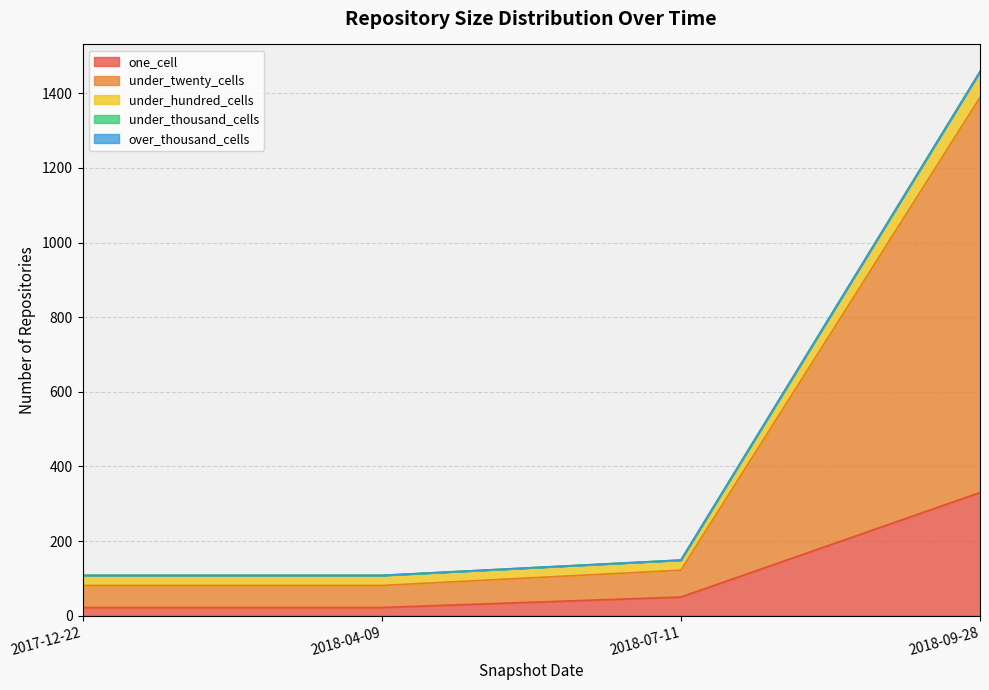

The value of under_thousand_cells at 2018-09-28 is 0. True or false?

True